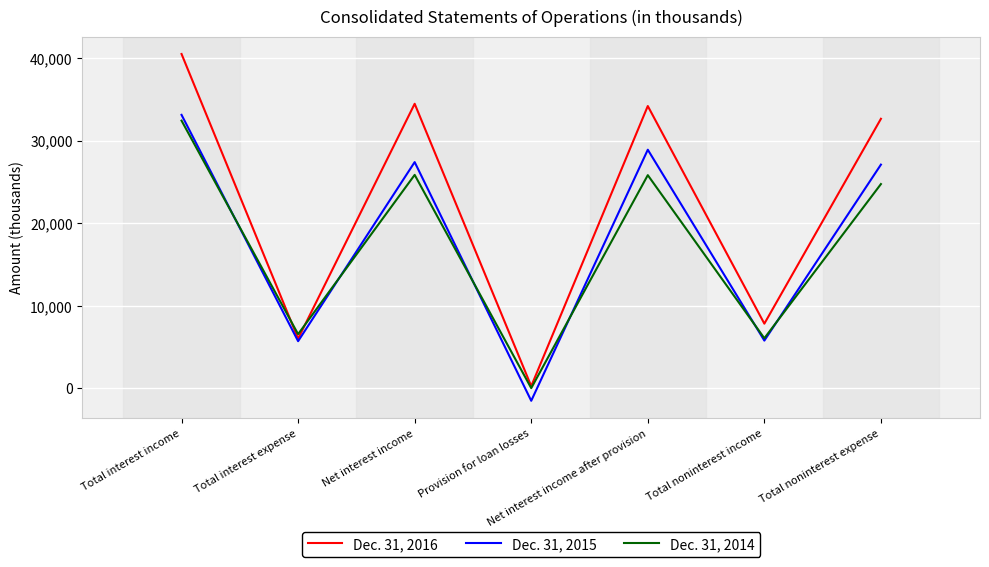

Which series changed the most between Total interest income and Net interest income?

Dec. 31, 2014